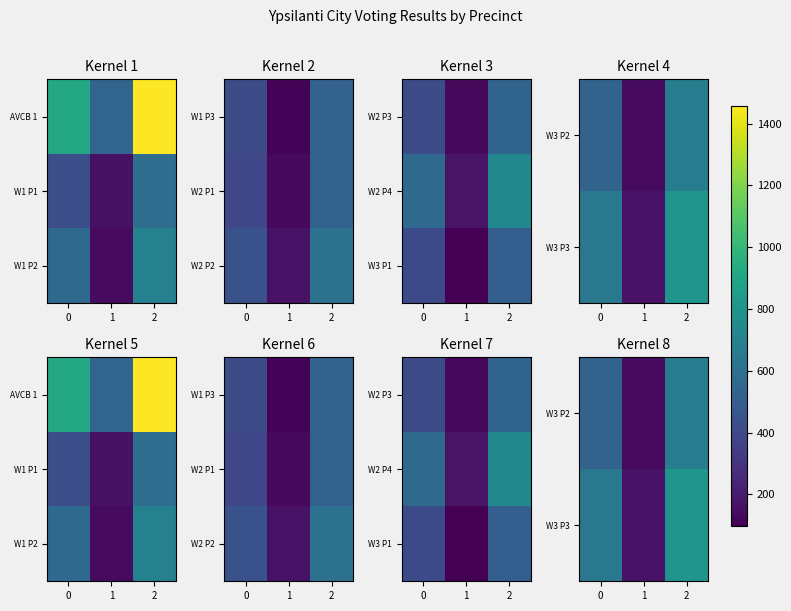

At how many categories does at least one series exceed 449?

2